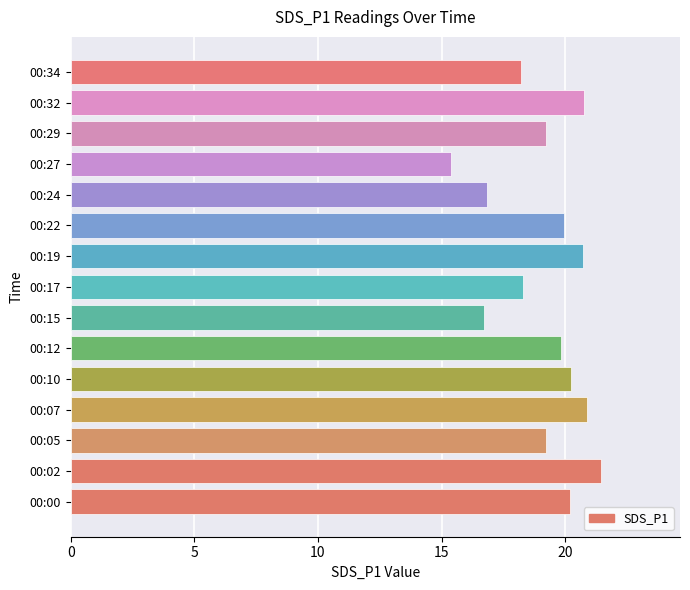

What is the average value?

19.2